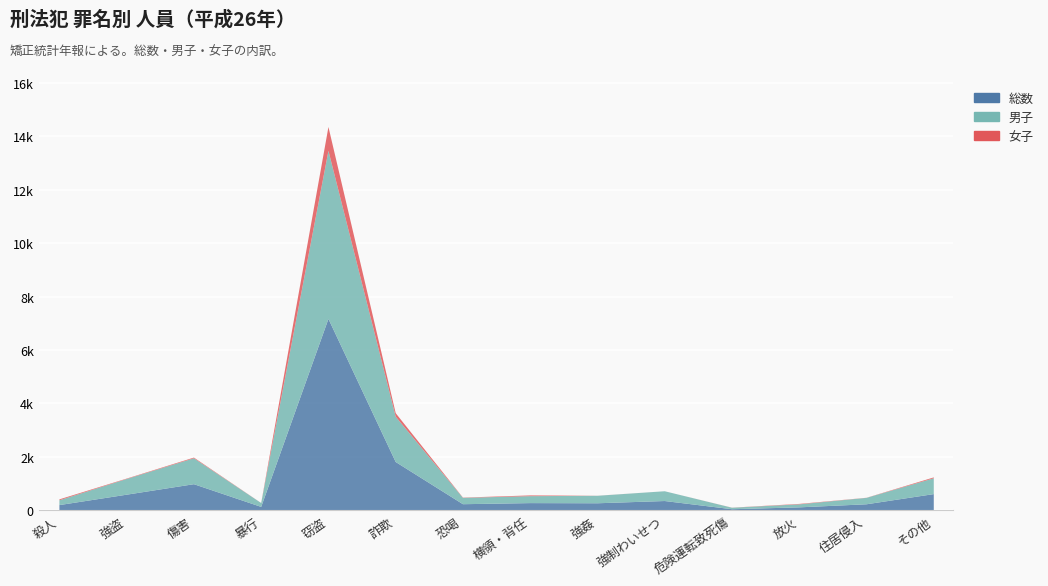

What is the total value across all series at 窃盗?

14366